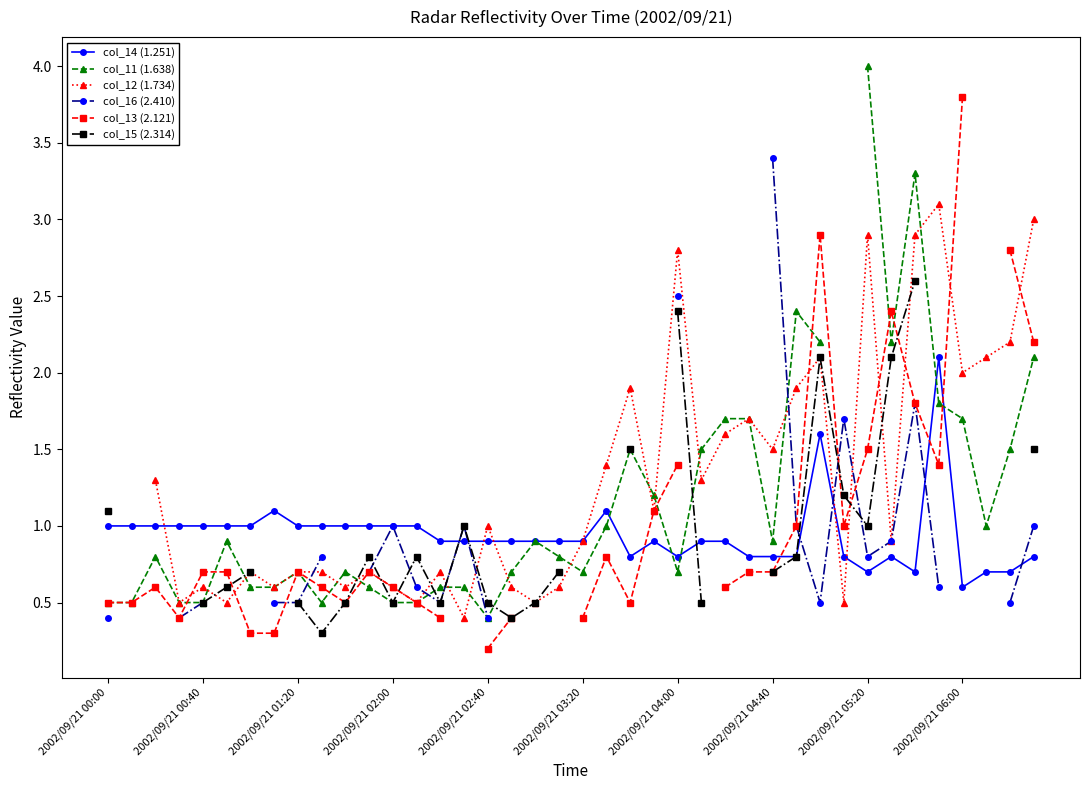

True or false: col_14 (1.251) has a value of 0.8 at 2002/09/21 04:40.

True